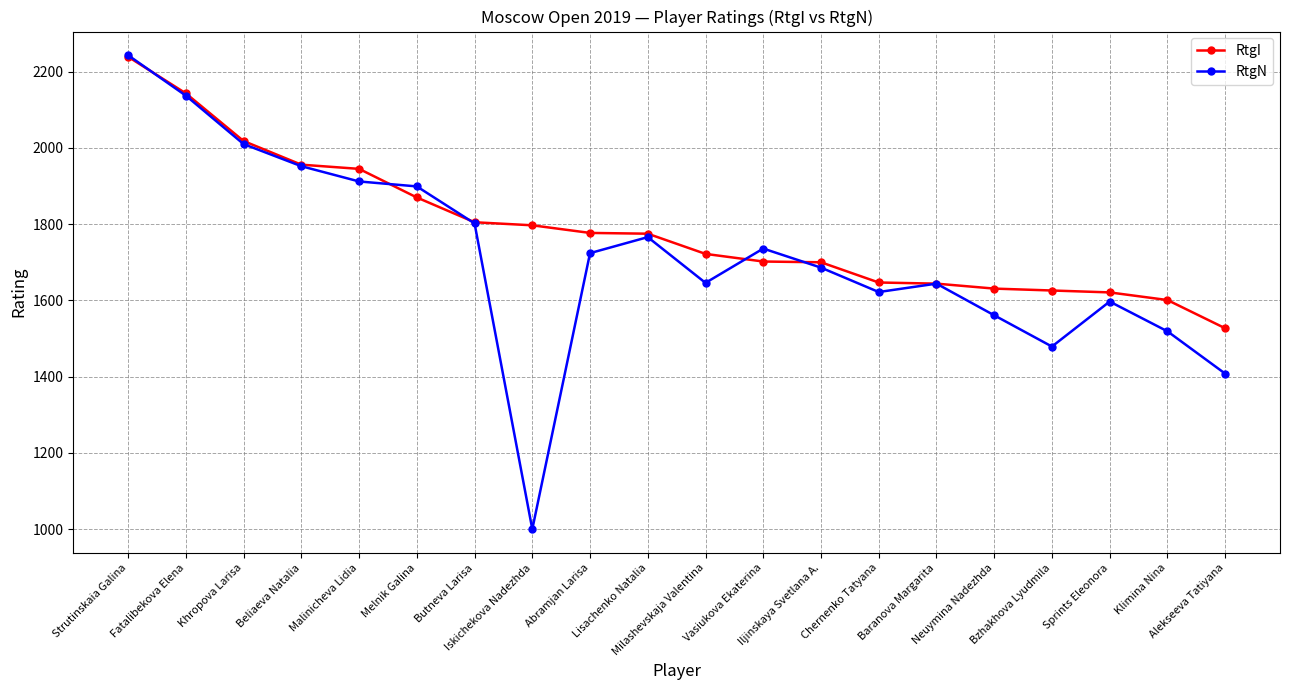

What is the sum of the RtgN values at Vasiukova Ekaterina and Klimina Nina?

3255